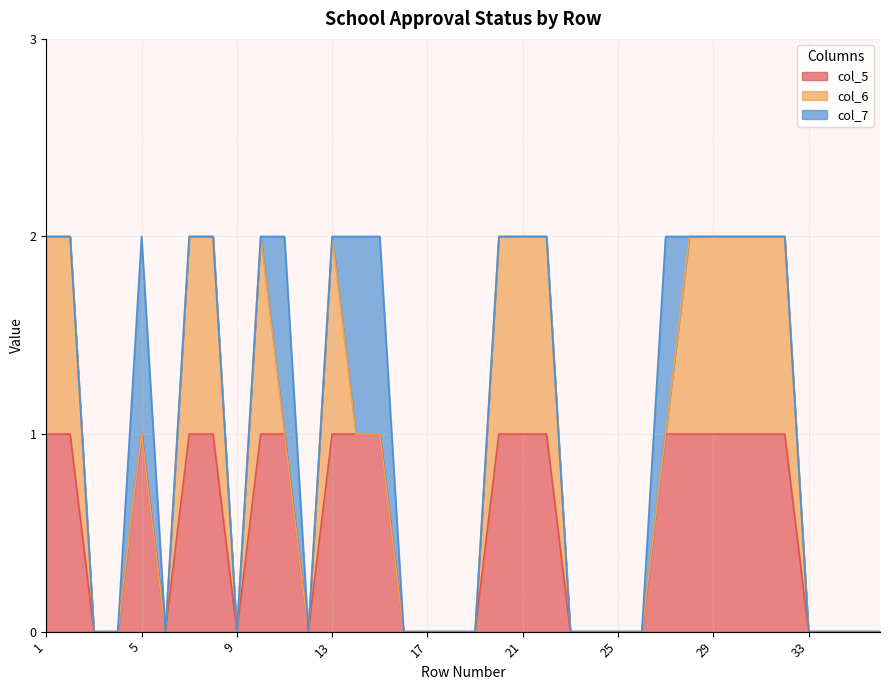

The value of col_6 at 17 is 0. True or false?

True